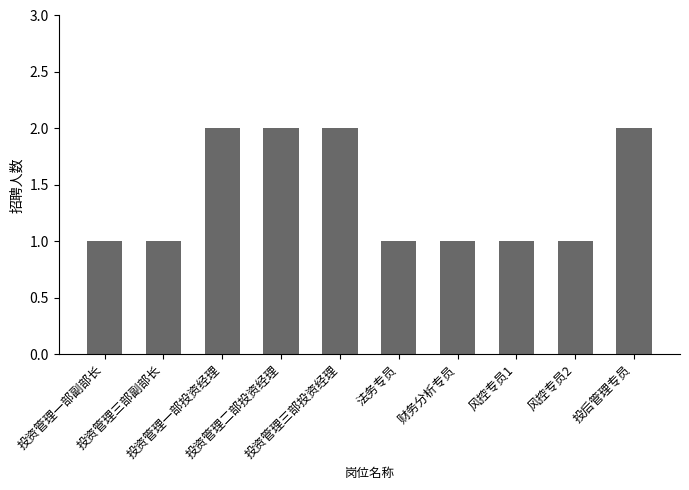

What is the sum of all values?

14